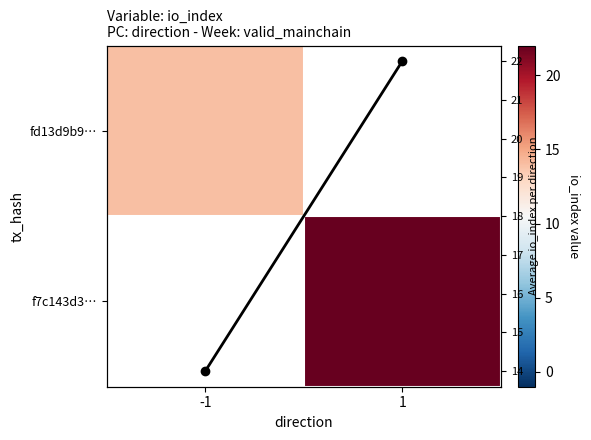

Rank the series by their maximum value, from lowest to highest.

fd13d9b9…, f7c143d3…, Avg io_index